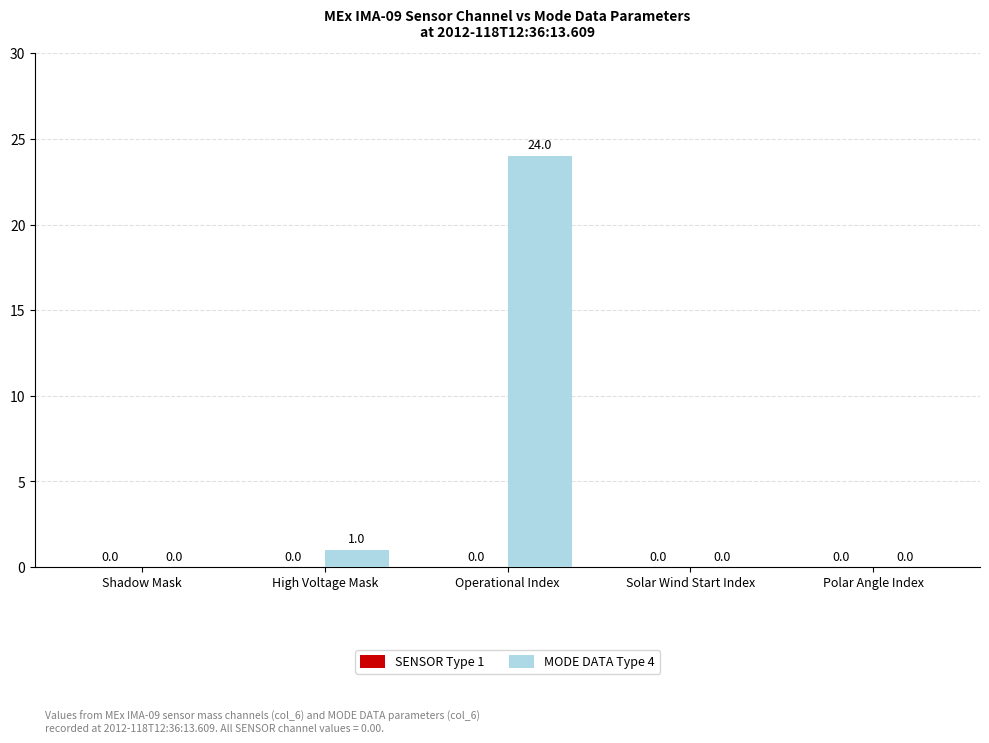

What is the maximum value shown in the chart?

24